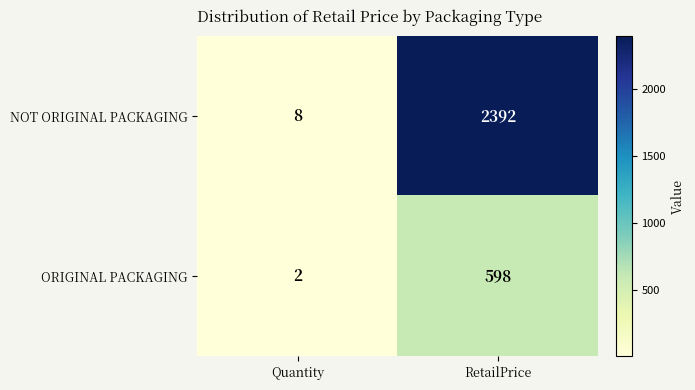

At RetailPrice, list the series in order from smallest to largest.

ORIGINAL PACKAGING, NOT ORIGINAL PACKAGING